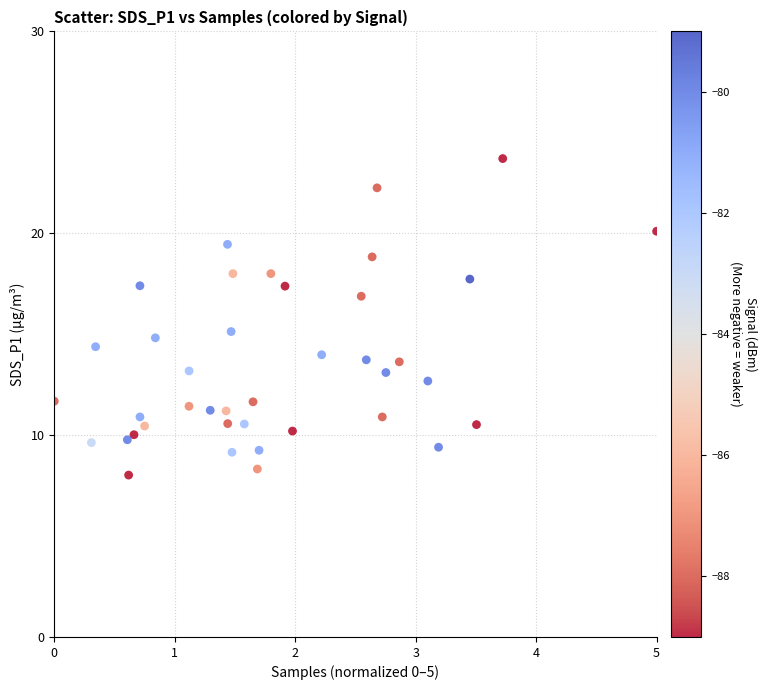

What is the range of Y values (max minus min)?

15.7